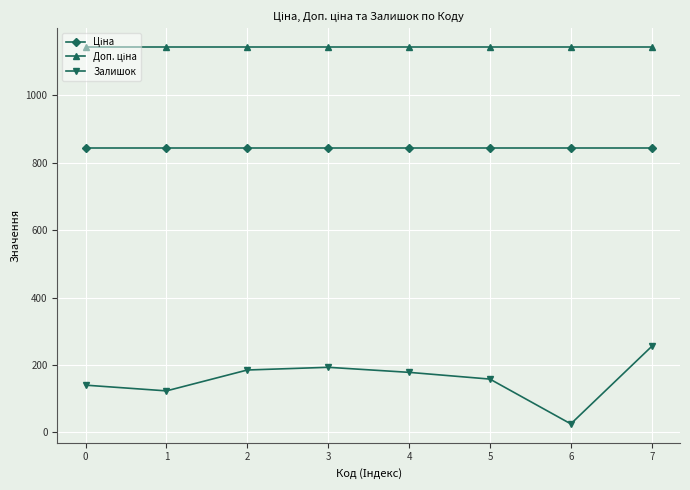

What is the value of the Залишок point at the 6th from the left?

158.0